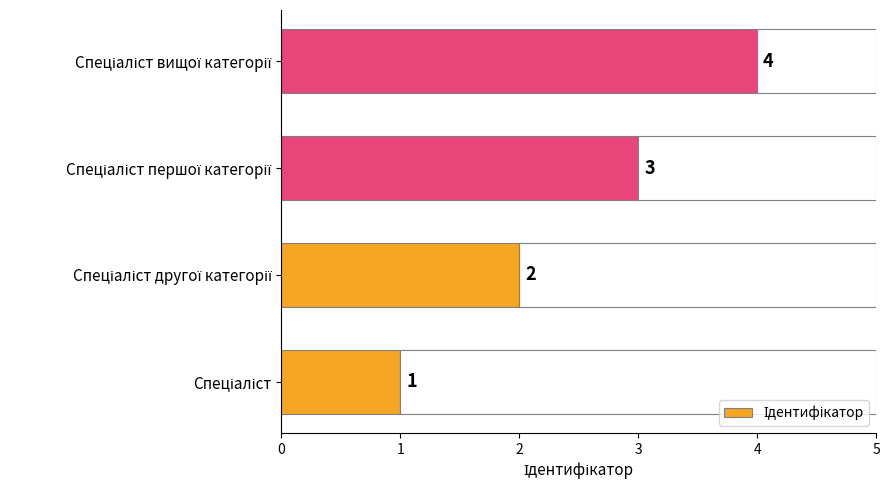

How many series are shown in this chart?

1